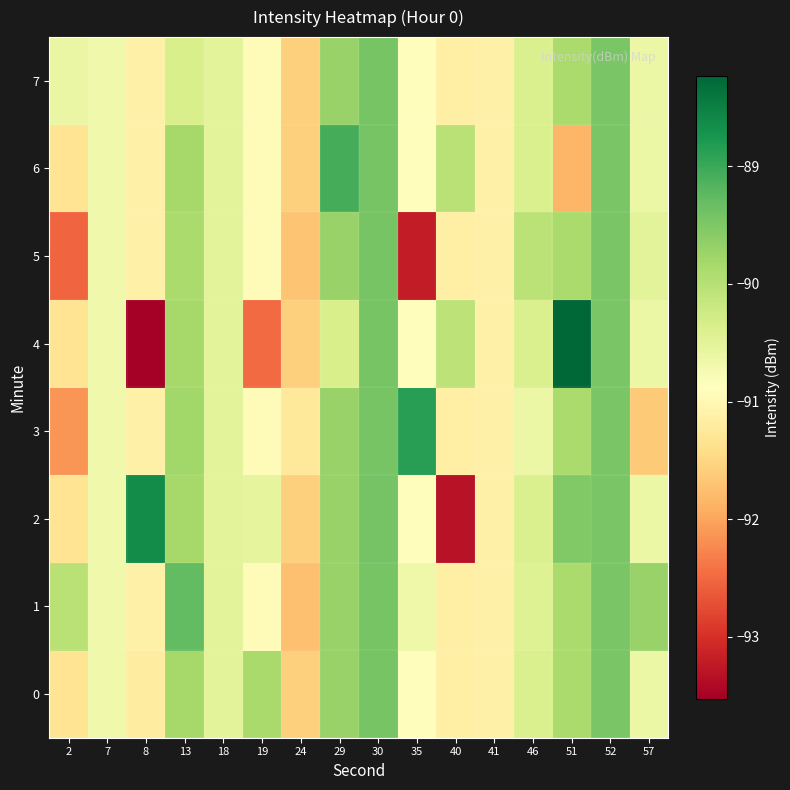

Reading left to right, transcribe all the data shown in this chart.

0: 2=-91.3	7=-90.7	8=-91.2	13=-89.8	18=-90.5	19=-89.9	24=-91.6	29=-89.7	30=-89.4	35=-90.9	40=-91.1	41=-91.1	46=-90.4	51=-89.9	52=-89.5	57=-90.6
1: 2=-90.0	7=-90.7	8=-91.1	13=-89.3	18=-90.5	19=-91.0	24=-91.7	29=-89.7	30=-89.4	35=-90.7	40=-91.1	41=-91.1	46=-90.4	51=-89.9	52=-89.5	57=-89.7
2: 2=-91.3	7=-90.7	8=-88.6	13=-89.8	18=-90.5	19=-90.5	24=-91.6	29=-89.7	30=-89.4	35=-90.9	40=-93.3	41=-91.1	46=-90.4	51=-89.5	52=-89.5	57=-90.6
3: 2=-92.1	7=-90.7	8=-91.1	13=-89.8	18=-90.5	19=-91.0	24=-91.2	29=-89.7	30=-89.4	35=-88.9	40=-91.1	41=-91.1	46=-90.6	51=-89.9	52=-89.5	57=-91.6
4: 2=-91.3	7=-90.7	8=-93.5	13=-89.8	18=-90.5	19=-92.5	24=-91.6	29=-90.4	30=-89.4	35=-90.9	40=-90.1	41=-91.1	46=-90.4	51=-88.2	52=-89.5	57=-90.6
5: 2=-92.5	7=-90.7	8=-91.1	13=-89.9	18=-90.5	19=-91.0	24=-91.7	29=-89.7	30=-89.4	35=-93.2	40=-91.1	41=-91.1	46=-90.0	51=-89.9	52=-89.5	57=-90.5
6: 2=-91.3	7=-90.7	8=-91.1	13=-89.8	18=-90.5	19=-91.0	24=-91.6	29=-89.1	30=-89.4	35=-90.9	40=-90.0	41=-91.1	46=-90.4	51=-91.8	52=-89.5	57=-90.6
7: 2=-90.6	7=-90.7	8=-91.1	13=-90.4	18=-90.5	19=-91.0	24=-91.6	29=-89.7	30=-89.4	35=-90.9	40=-91.1	41=-91.1	46=-90.4	51=-89.9	52=-89.5	57=-90.6